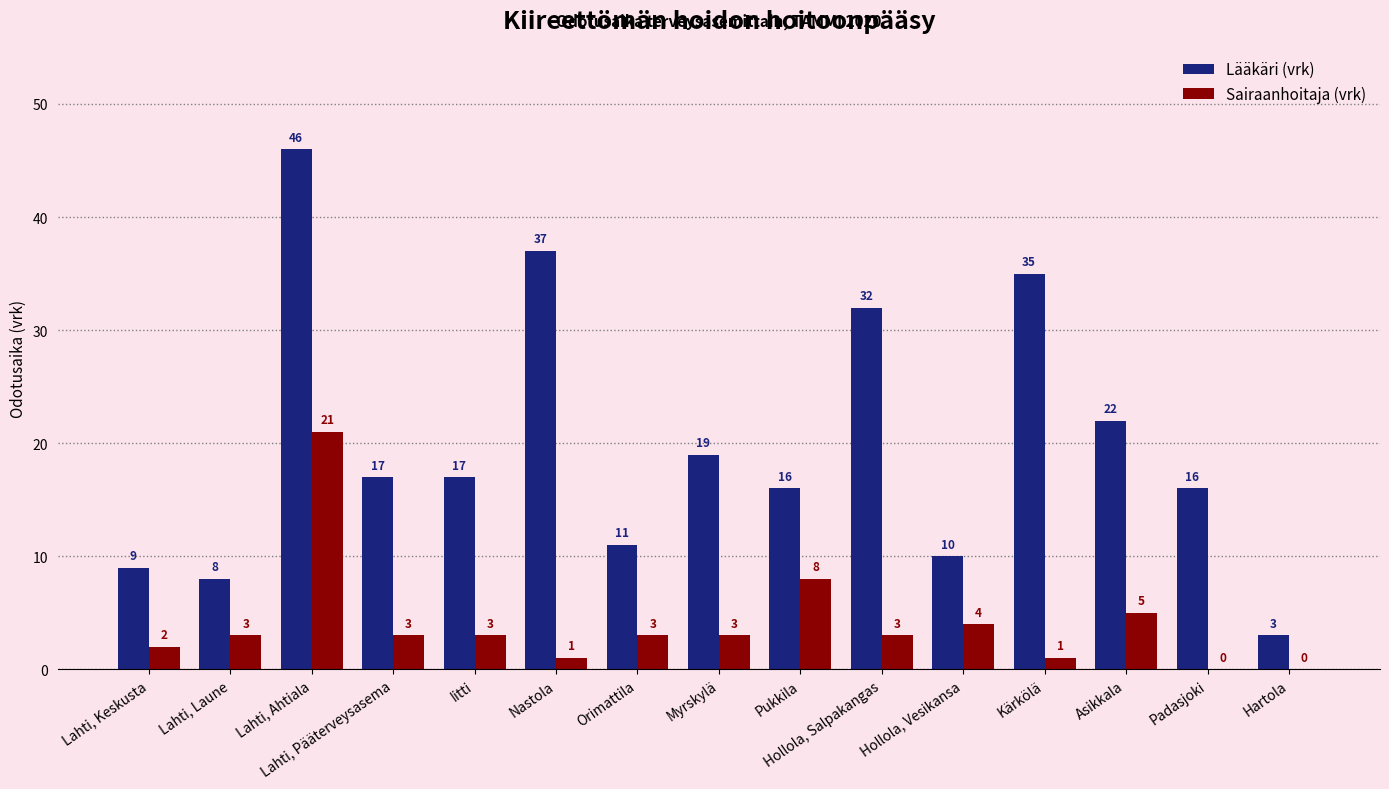

What is the spread (max minus min) of values at Kärkölä?

34